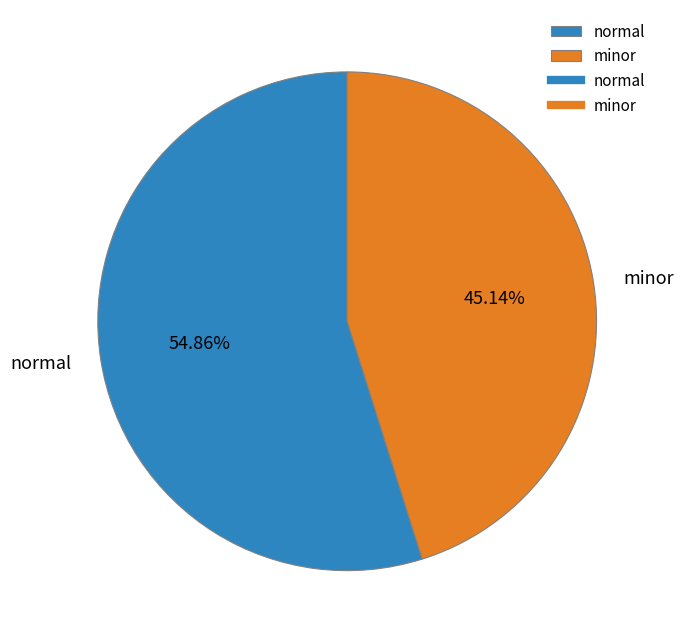

To the nearest percent, what is the difference between the minor and normal slice percentages?

10%